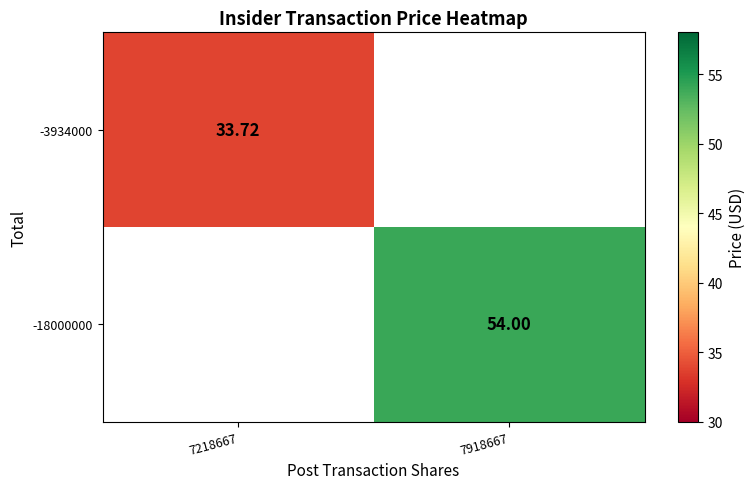

The -3934000 series shows 52.1 at 7218667. True or false?

False